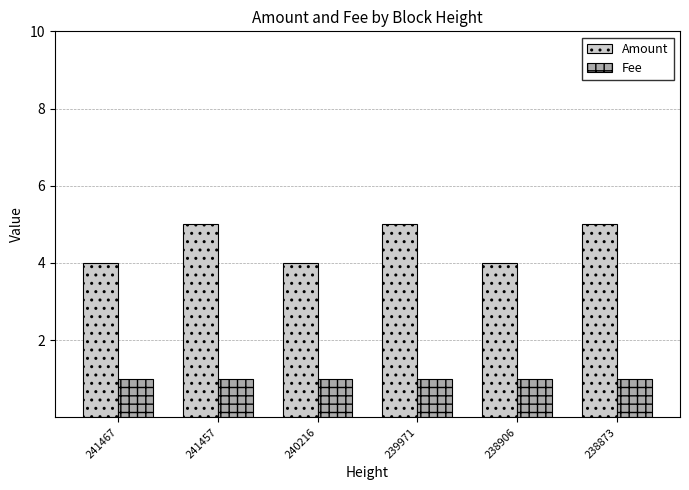

Between 241457 and 238906, which series saw the biggest shift?

Amount